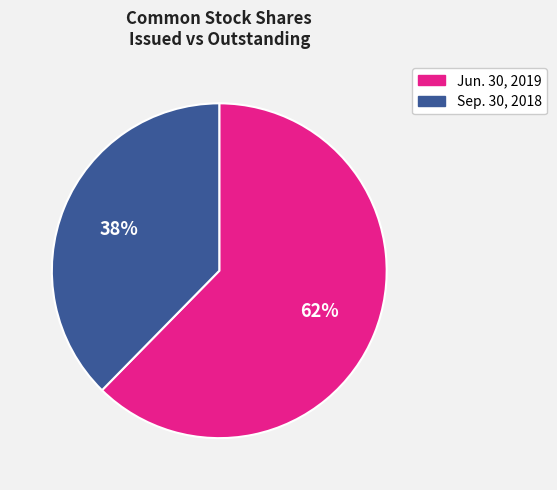

Is it true that Sep. 30, 2018 is 28% of the pie?

False